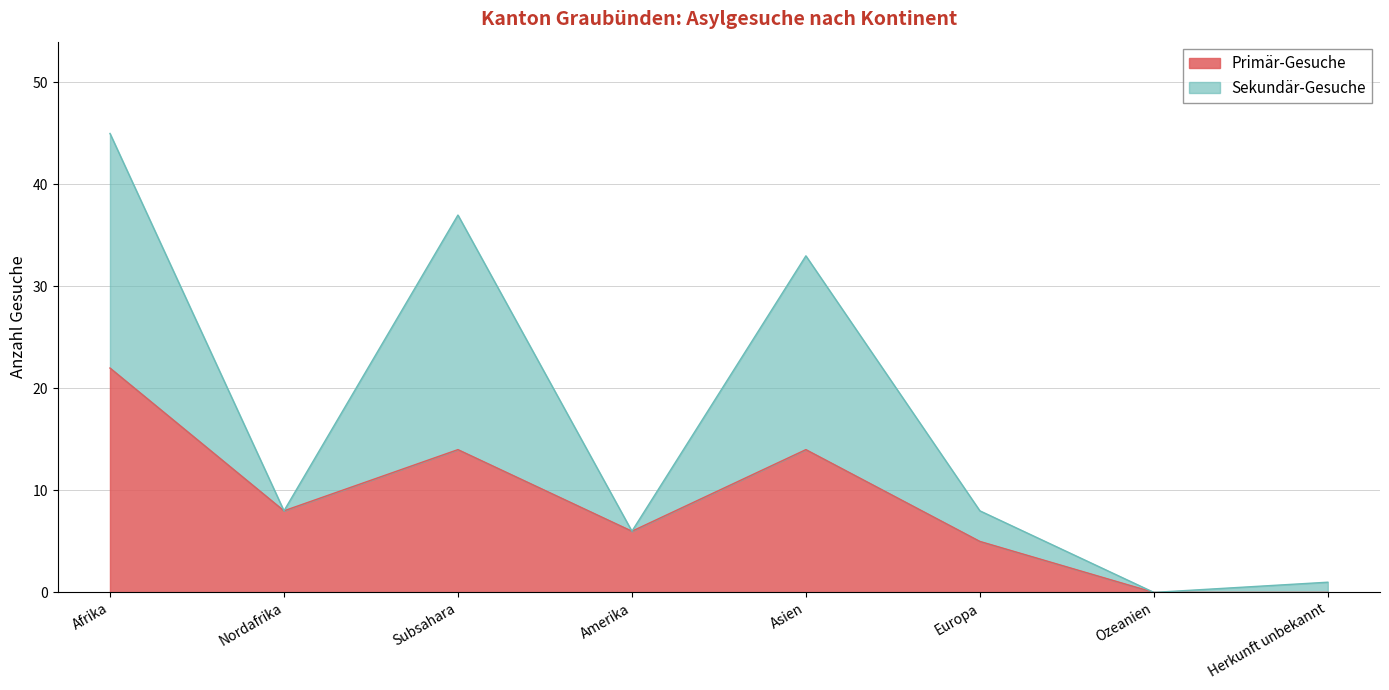

Which category has the lowest value across all series?

Ozeanien